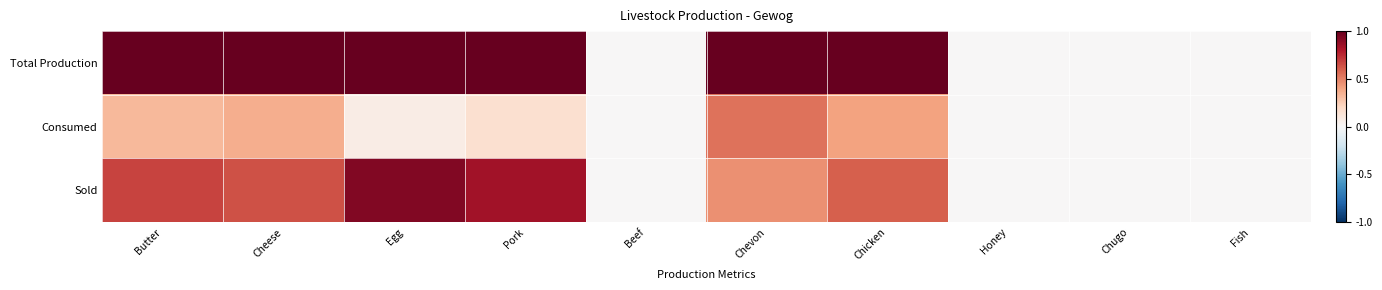

Which category has the highest value across all series?

Butter